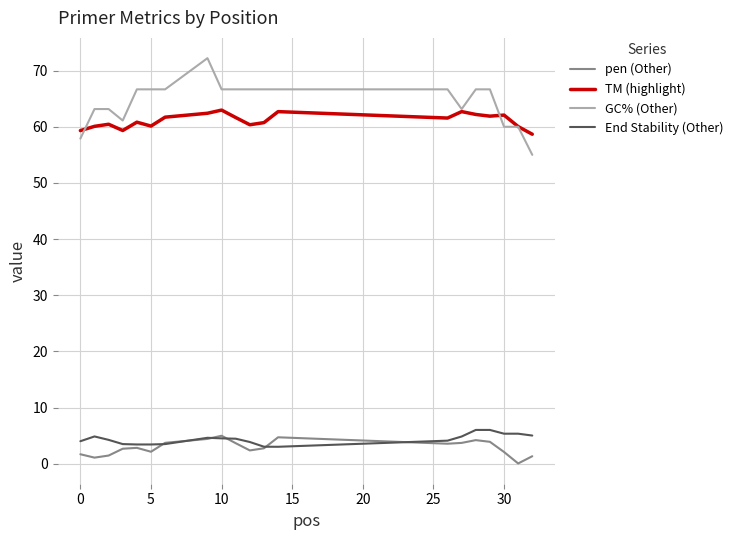

Which series has the widest spread of values?

GC% (Other)